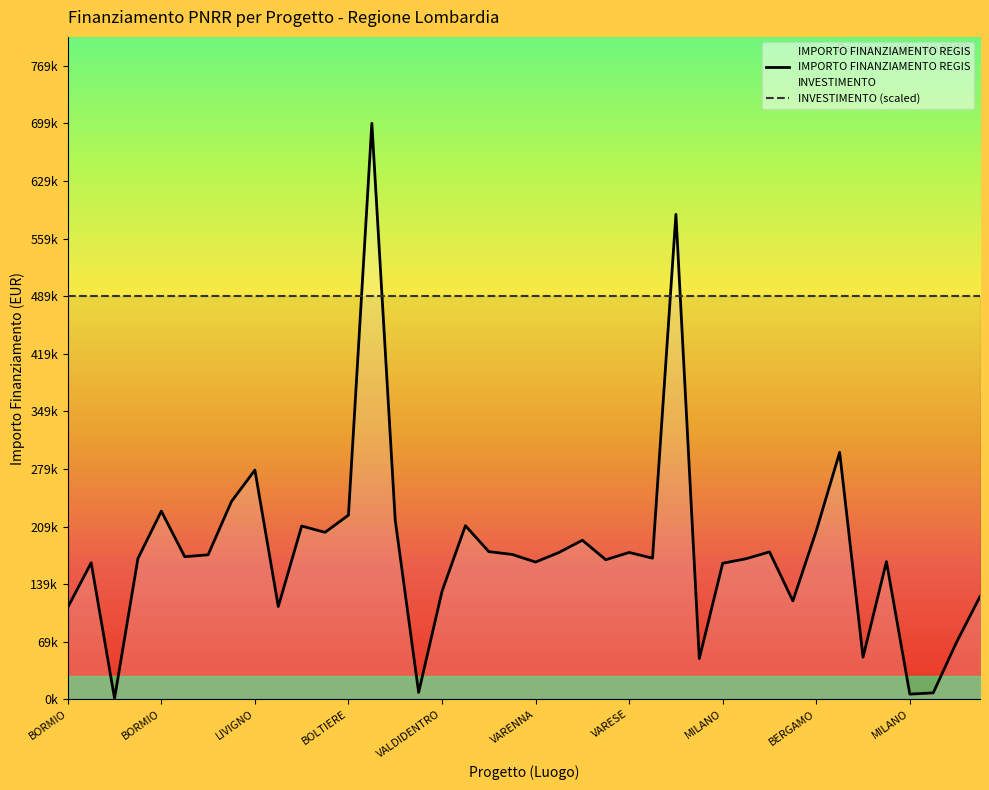

What is the greatest value displayed?

699734.4